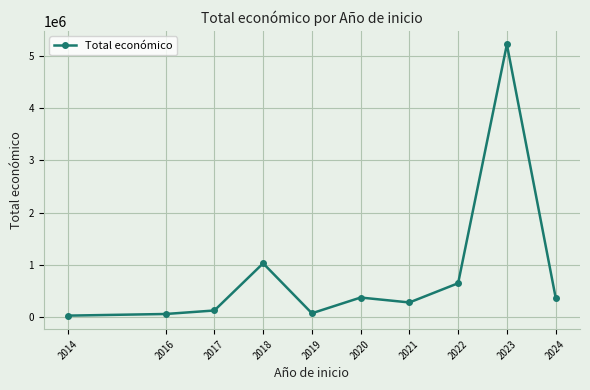

What is the value of the 10th point from the left?

373070.0